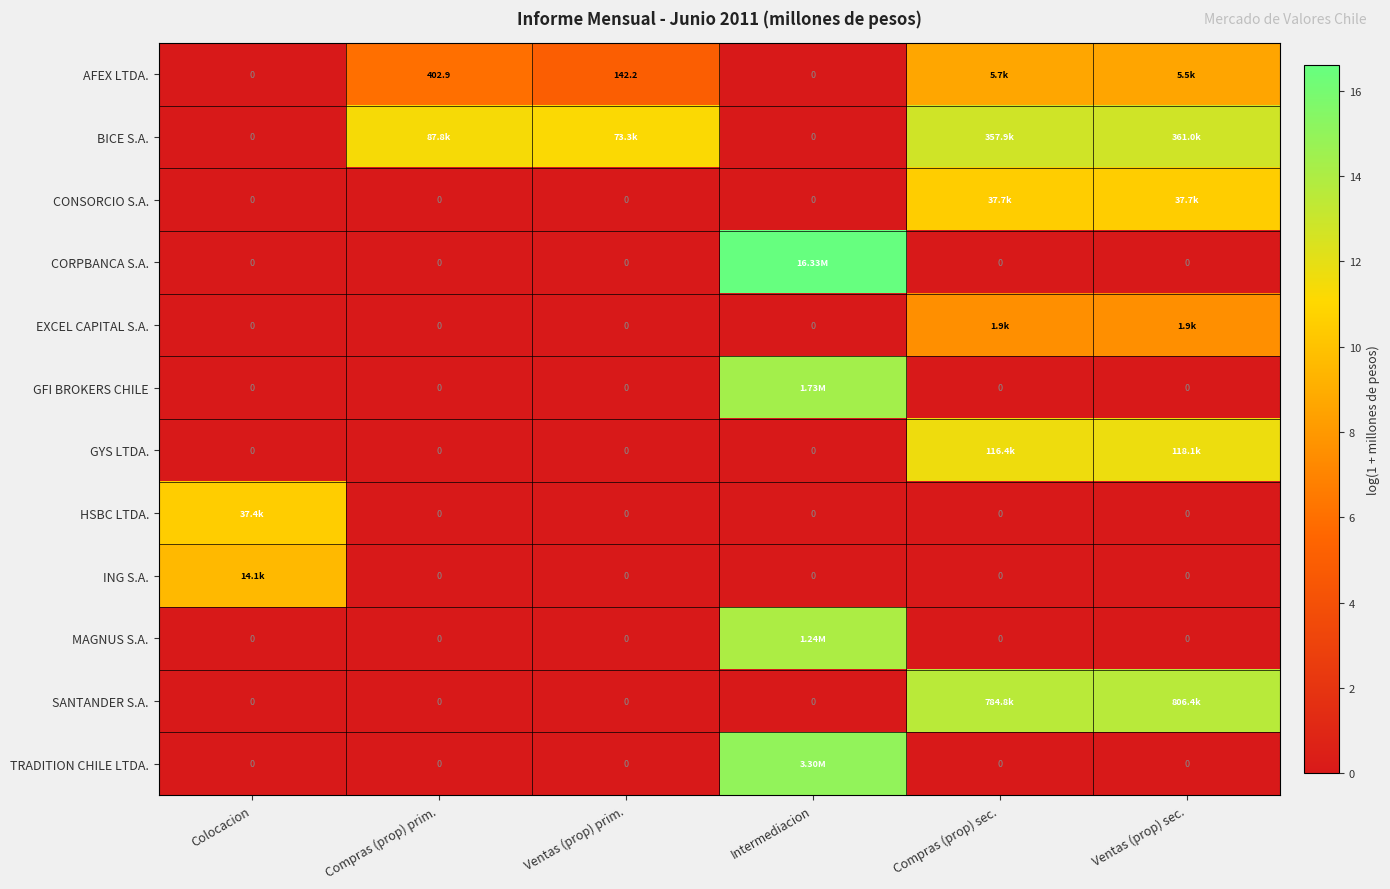

What is the difference between the maximum and minimum values in the GYS LTDA. series?

11.7